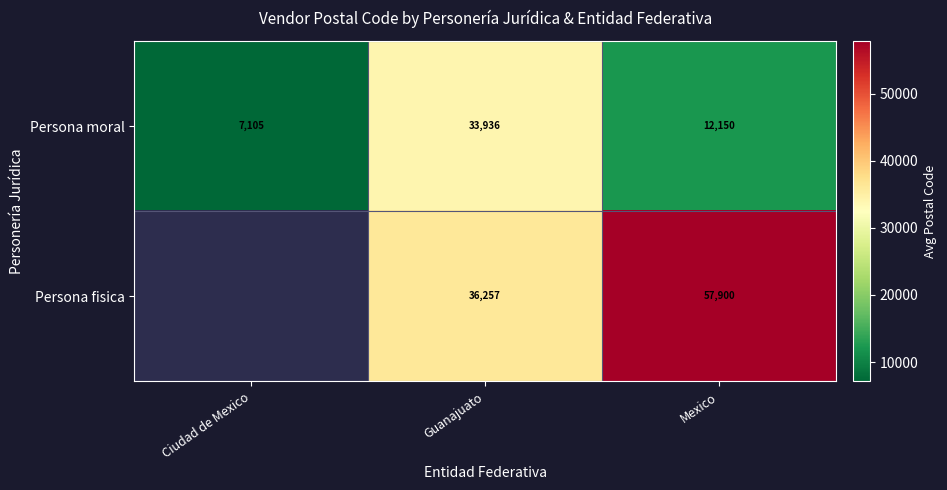

List the labels in order of Persona moral value, smallest first.

Ciudad de Mexico, Mexico, Guanajuato